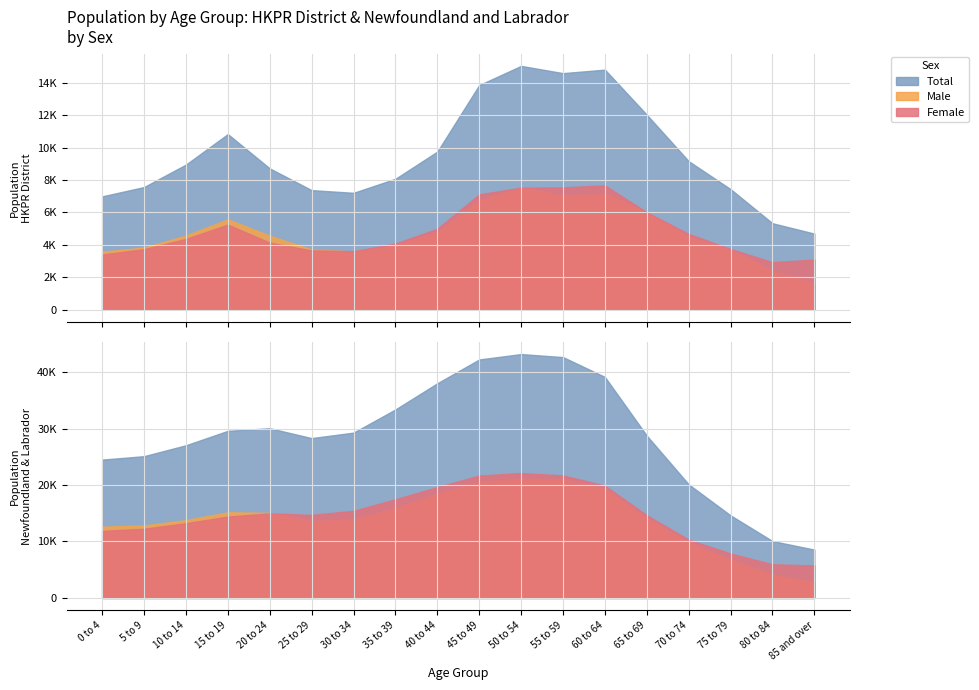

List the labels in order of NL Male value, largest first.

50 to 54, 55 to 59, 45 to 49, 60 to 64, 40 to 44, 35 to 39, 15 to 19, 20 to 24, 65 to 69, 30 to 34, 10 to 14, 25 to 29, 5 to 9, 0 to 4, 70 to 74, 75 to 79, 80 to 84, 85 and over